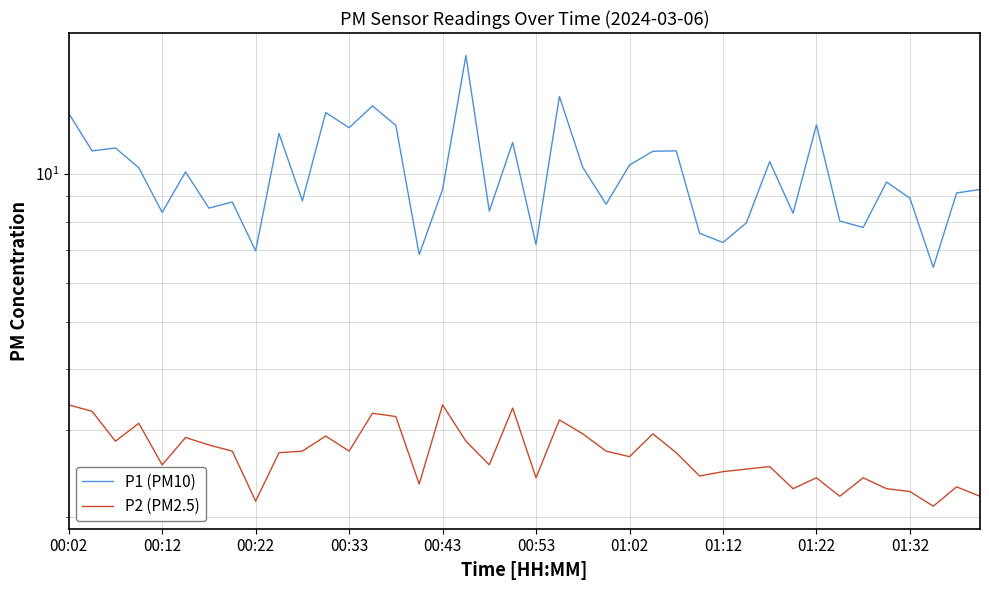

Which series has the widest spread of values?

P1 (PM10)